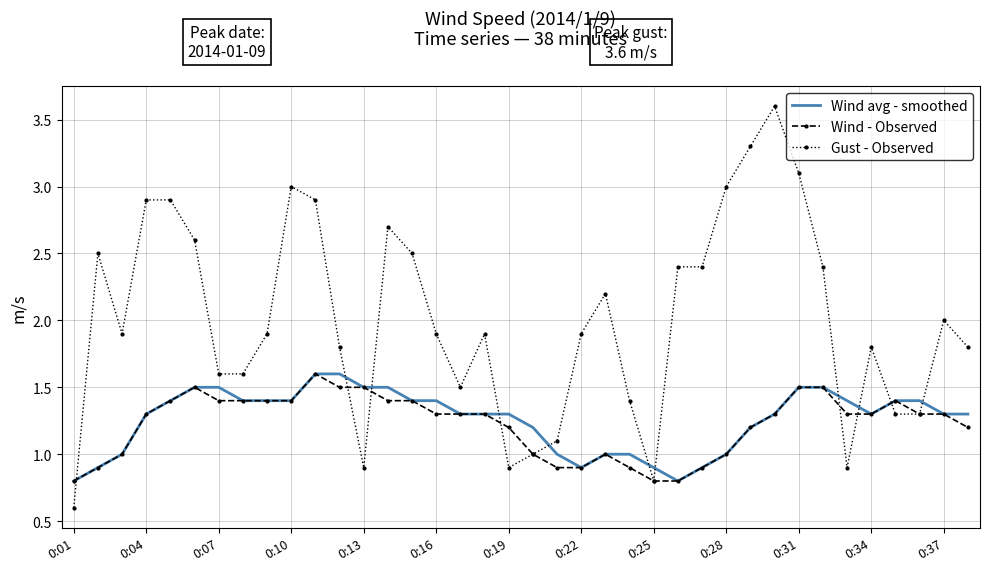

What is the highest value of the Wind avg - smoothed series?

1.6